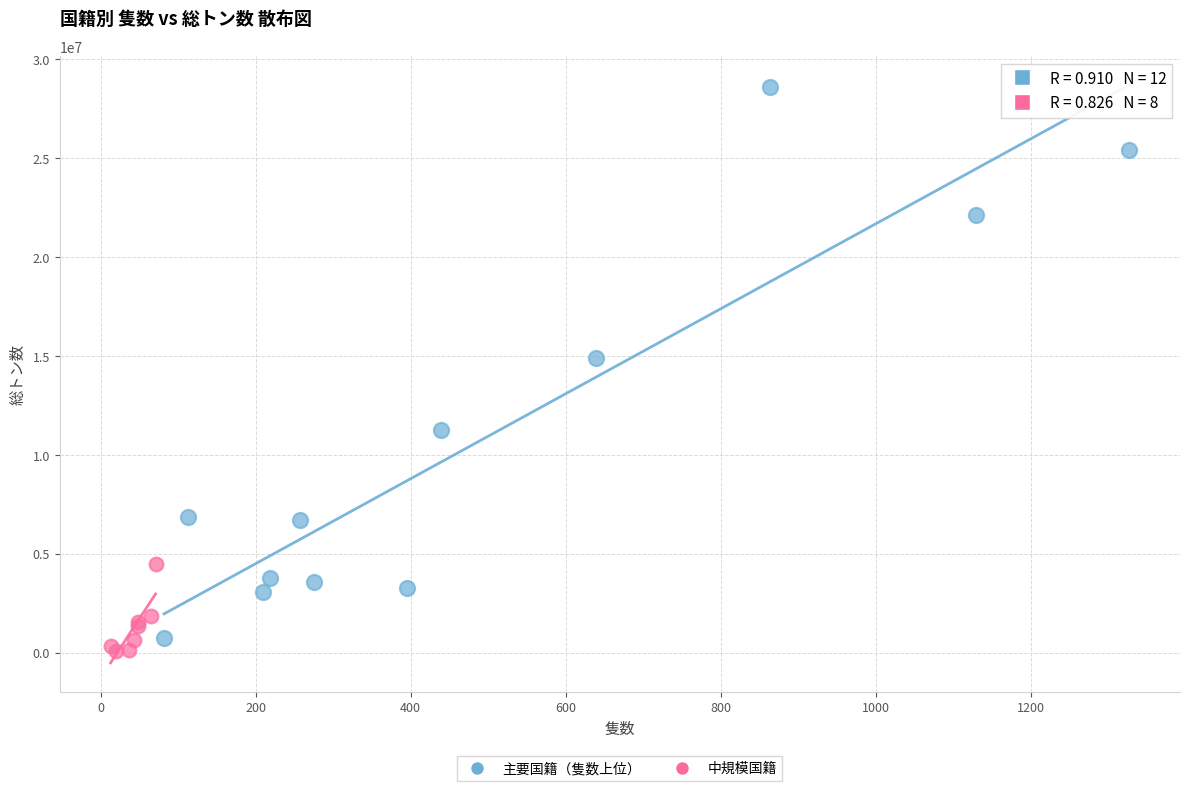

Which series reaches the minimum Y coordinate?

中規模国籍